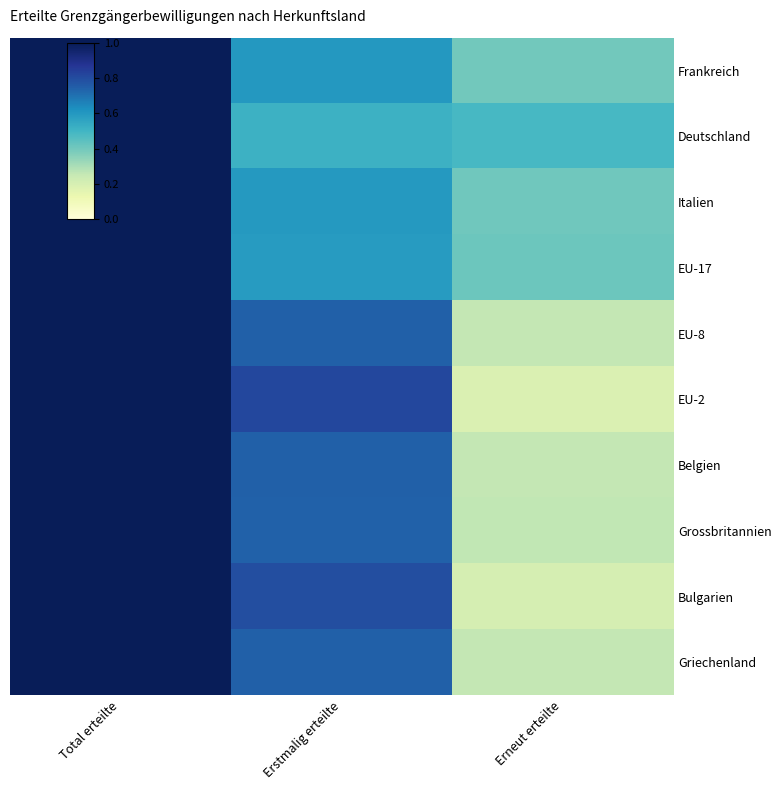

What is the maximum value shown in the chart?

1.0